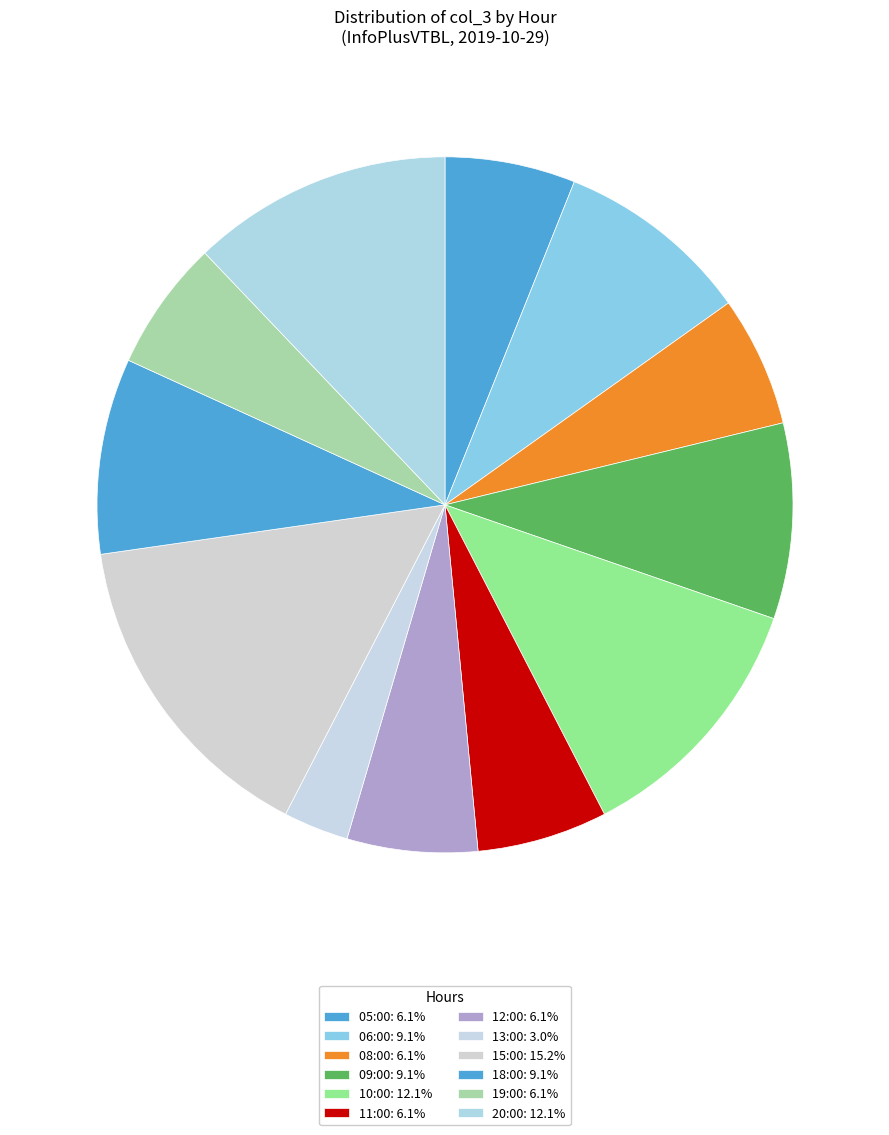

True or false: 19:00 accounts for 6% of the total.

True